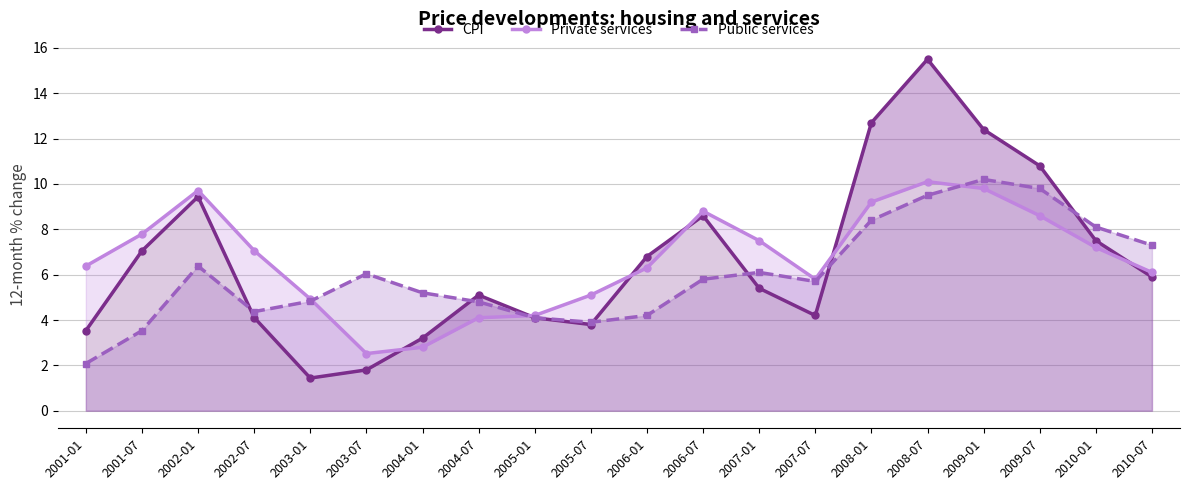

What is the difference between the maximum and second lowest values in the Public services series?

6.7